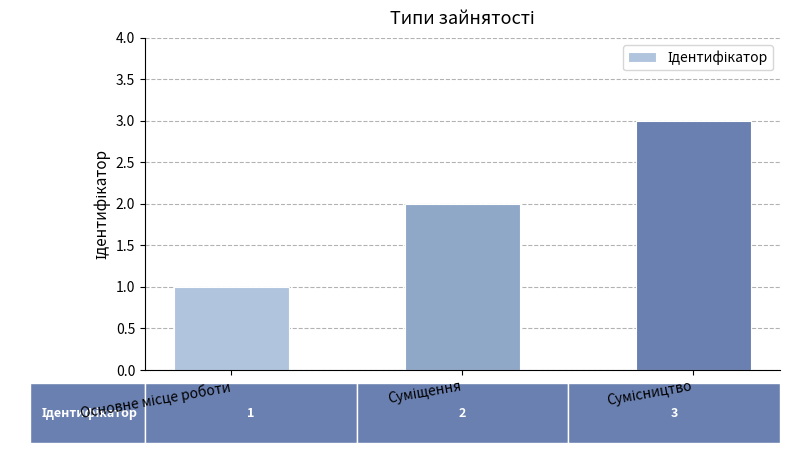

What is the maximum value shown in the chart?

3